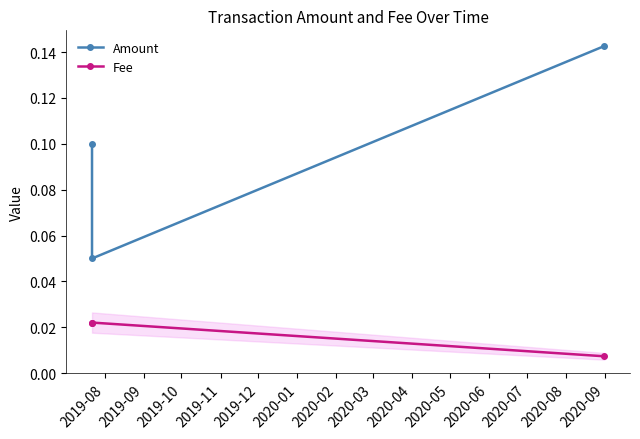

Which series changed the most between 2019-08 and 2019-10?

Amount